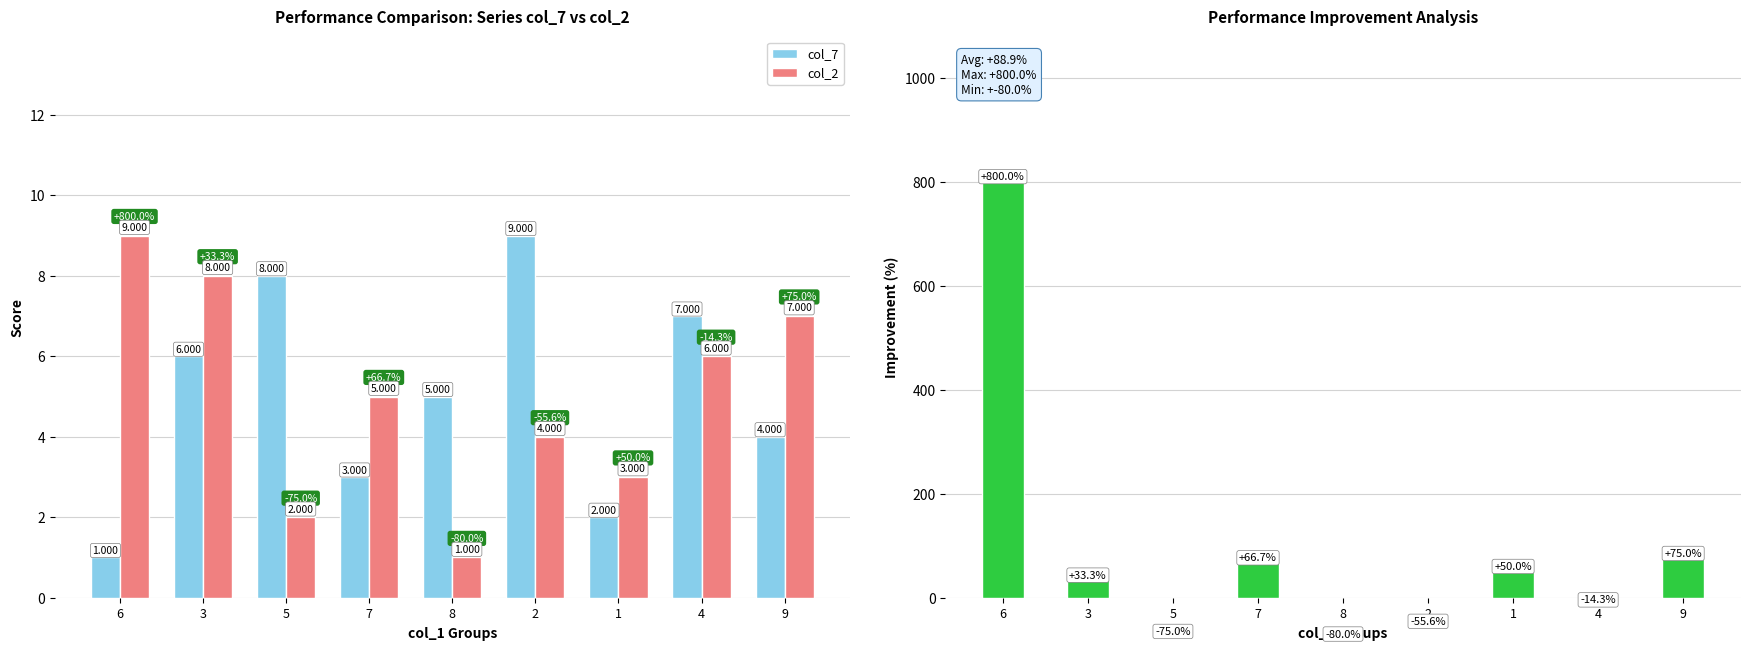

How many bars are there in each group?

3